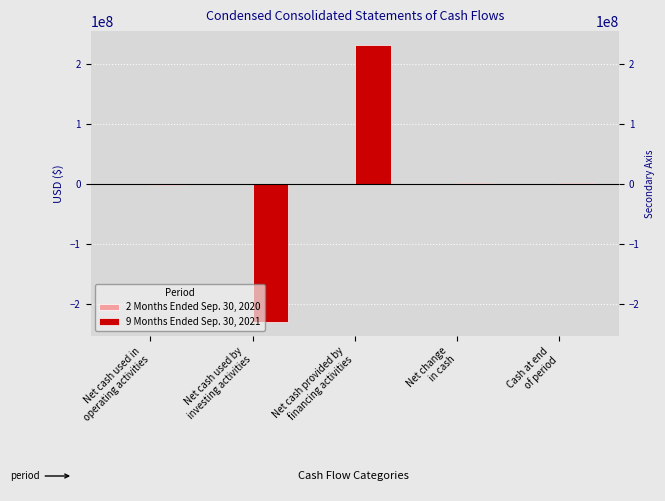

What is the label of the 3rd bar from the right?

Net cash provided by
financing activities